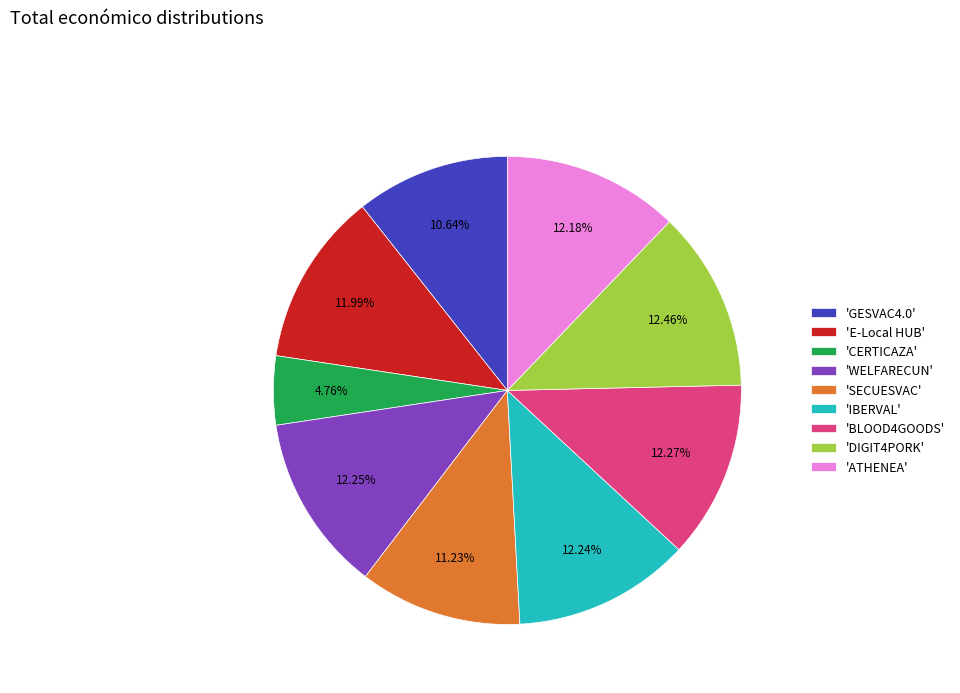

Approximately how many times larger is the value at 'BLOOD4GOODS' compared to 'SECUESVAC'?

1.1